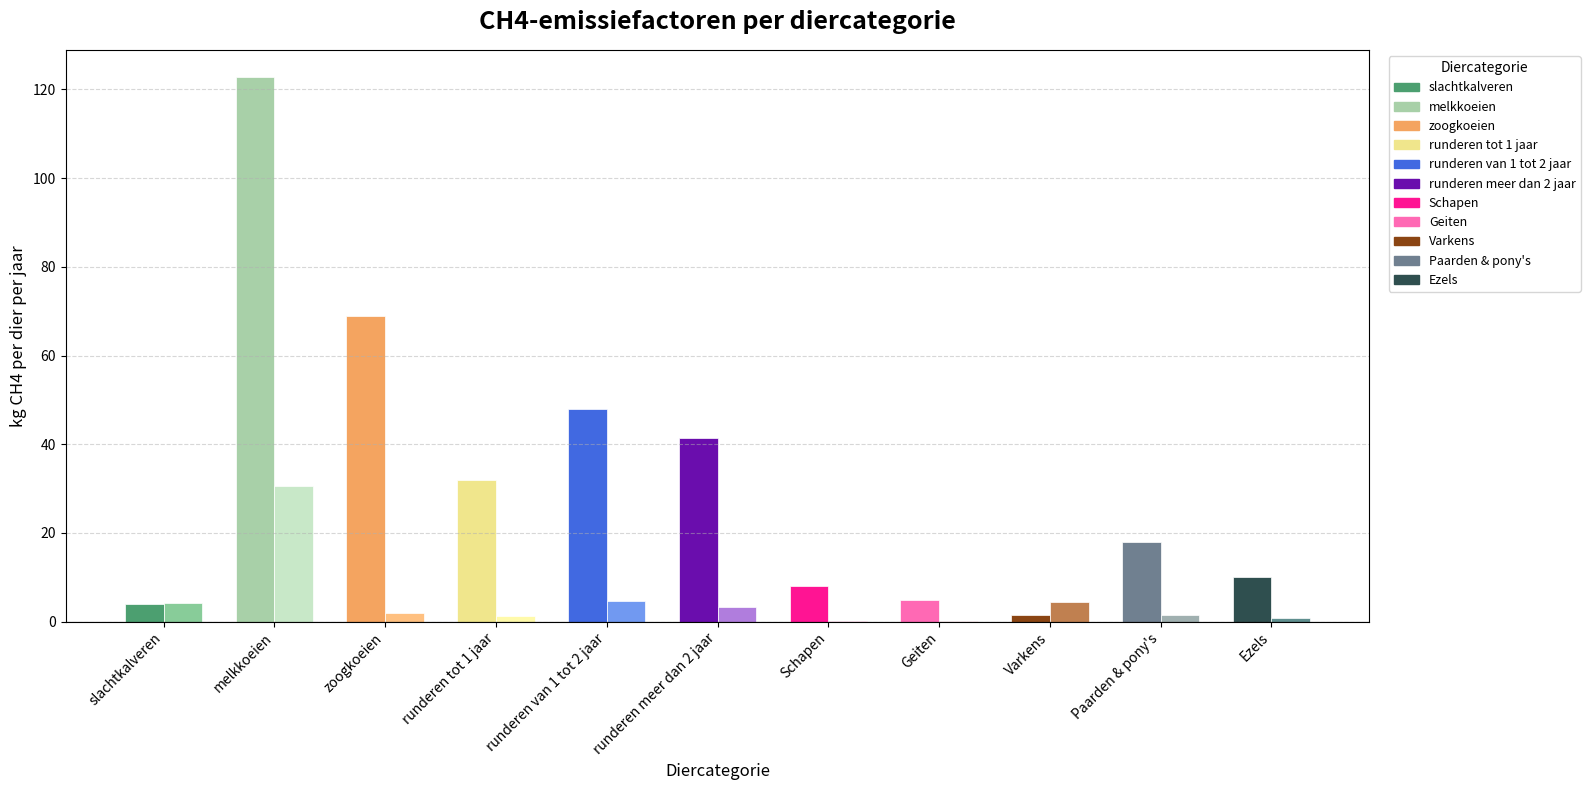

What is the maximum value shown in the chart?

122.8